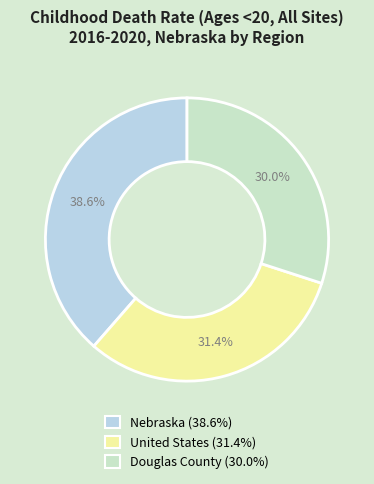

What portion of the pie excludes United States?

68.6%